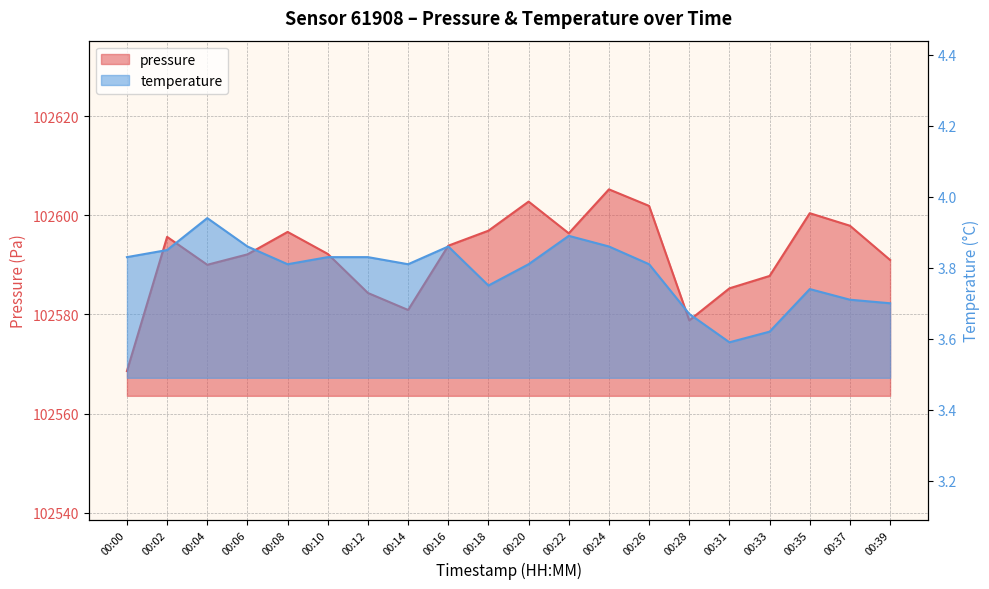

Read the temperature value at 00:28.

3.7